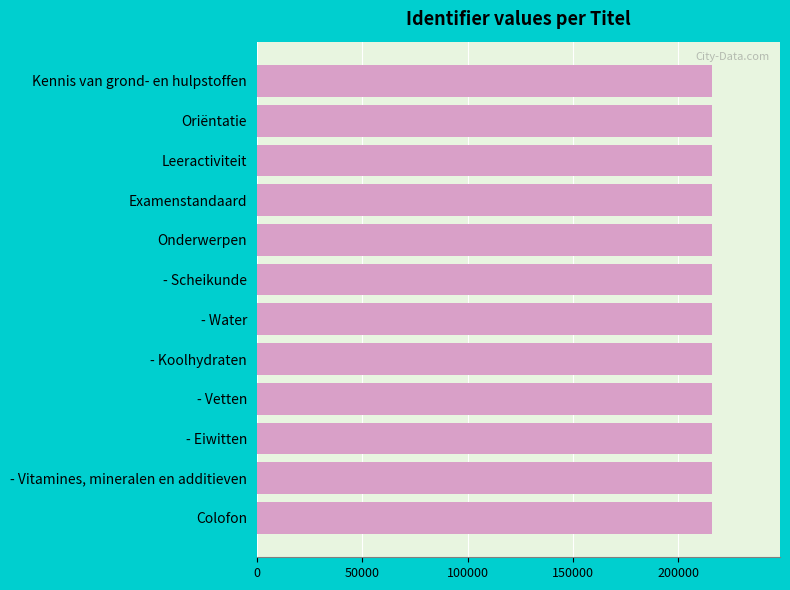

Rank the categories by value from highest to lowest.

Colofon, - Vitamines, mineralen en additieven, - Eiwitten, - Vetten, - Koolhydraten, - Water, - Scheikunde, Onderwerpen, Examenstandaard, Leeractiviteit, Oriëntatie, Kennis van grond- en hulpstoffen